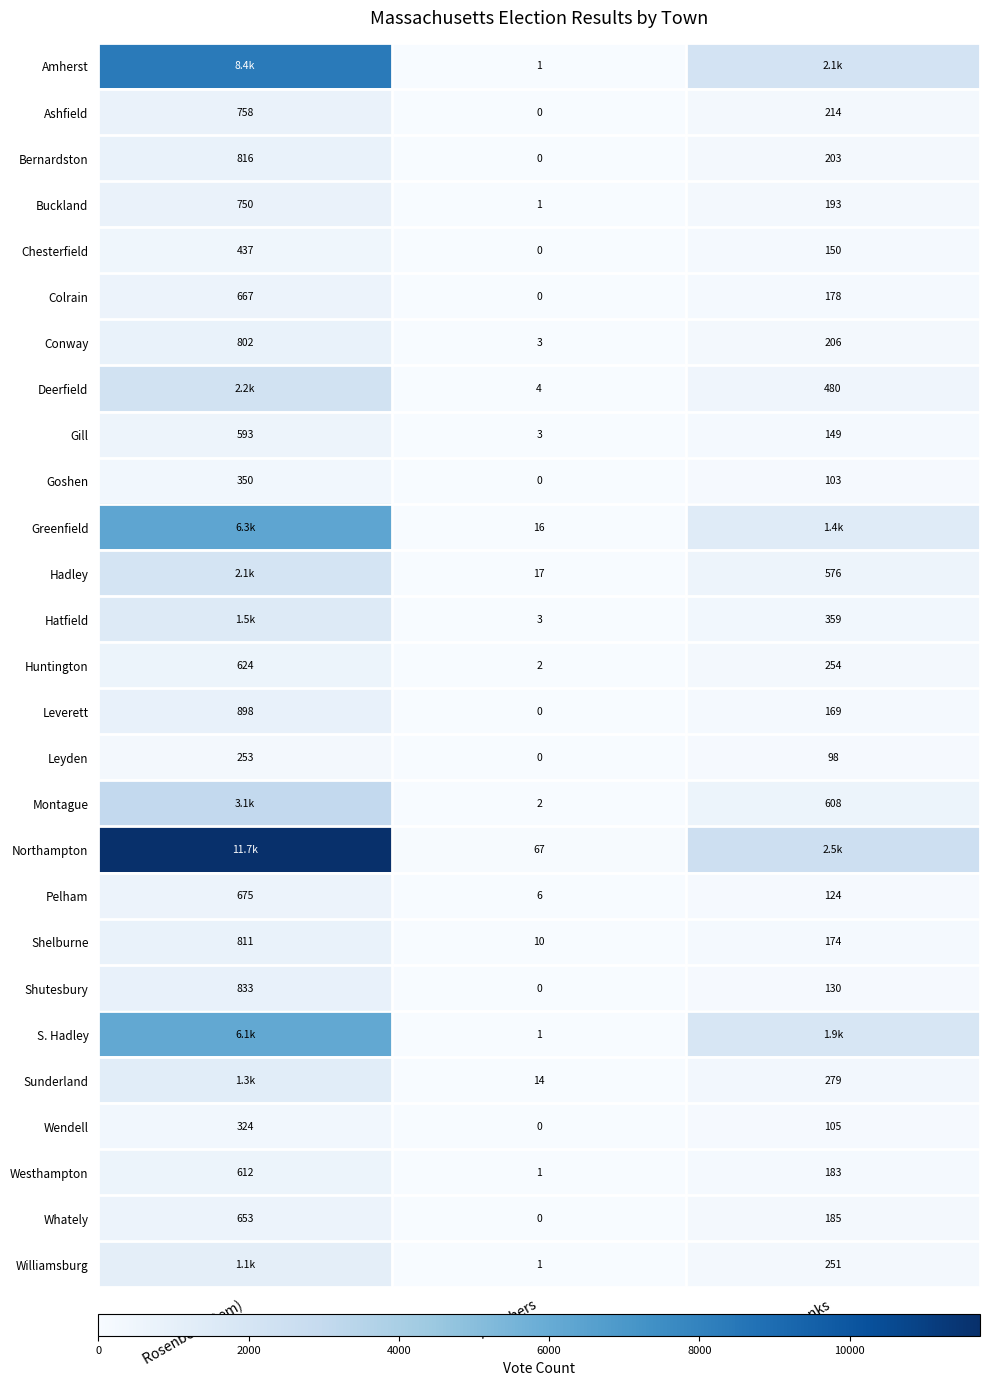

Which category has the lowest value across all series?

All Others